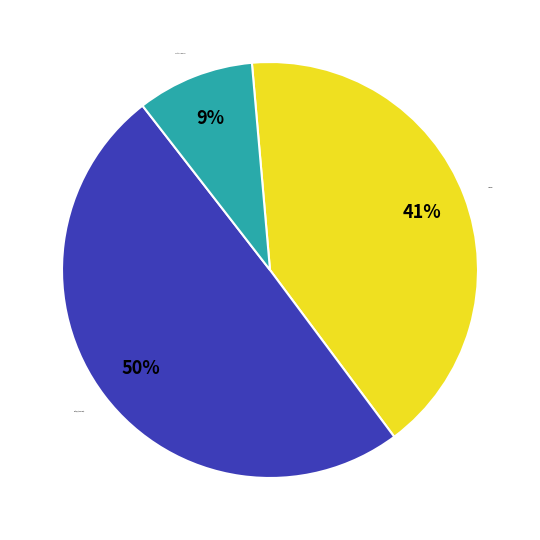

To the nearest percent, what is the difference between the largest and smallest slice percentages?

41%